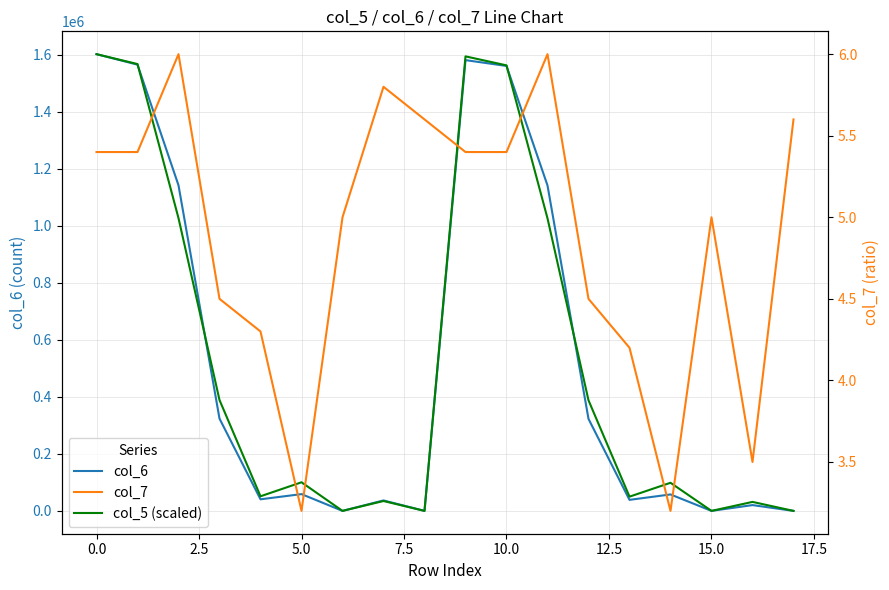

What are all the series names shown in the legend?

col_6, col_5 (scaled), col_7